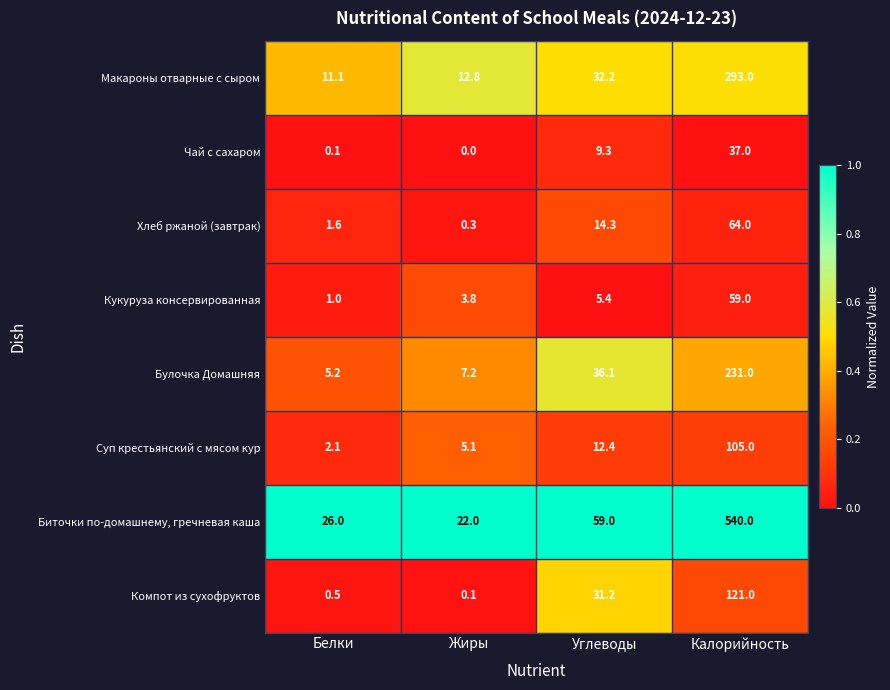

What is the lowest value of the Хлеб ржаной (завтрак) series?

0.3